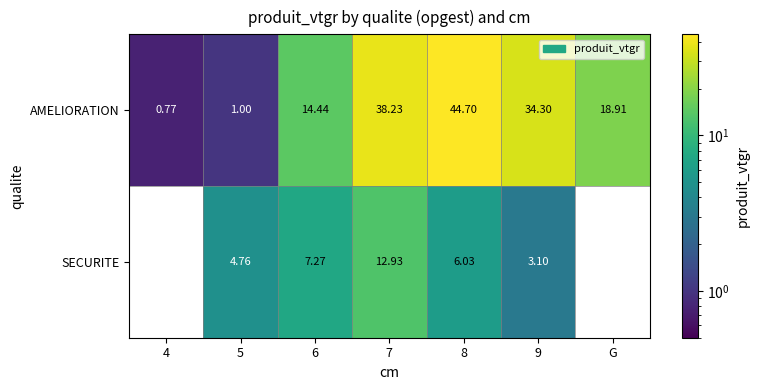

Between 6 and 7, which series saw the biggest shift?

AMELIORATION